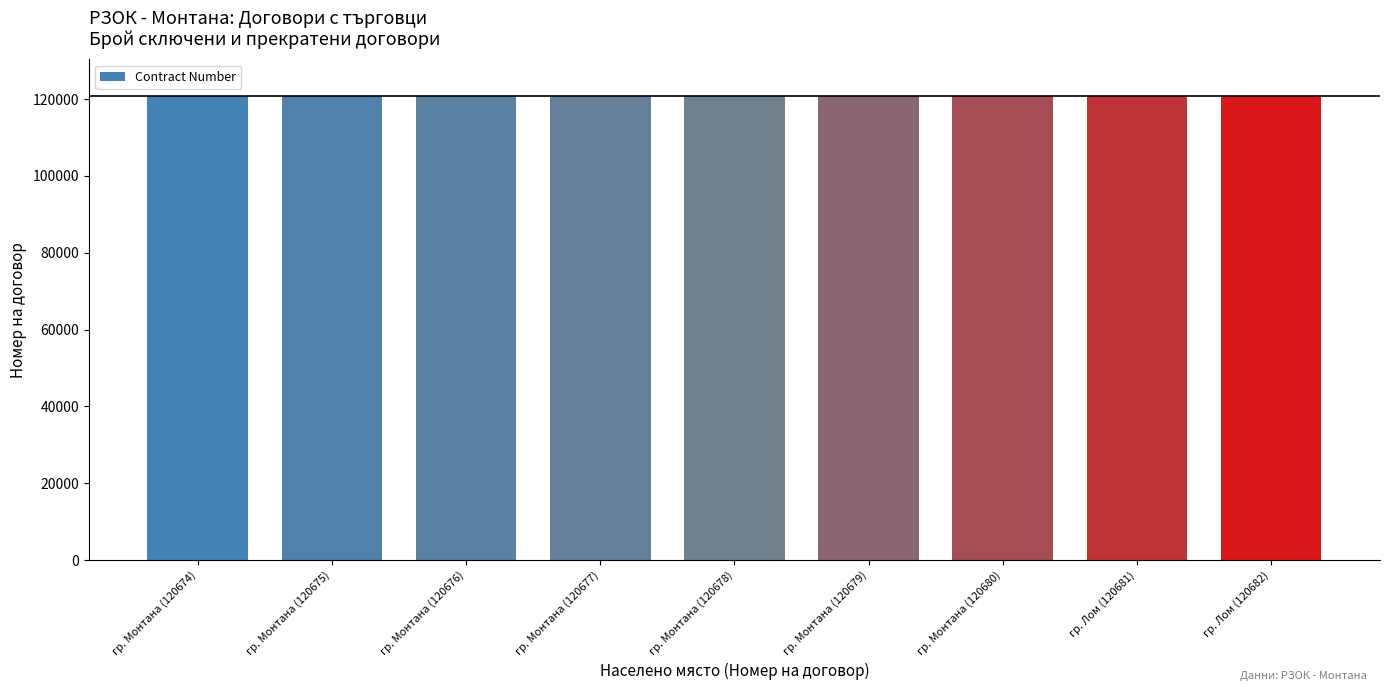

What is the label of the 7th bar from the left?

гр. Монтана (120680)